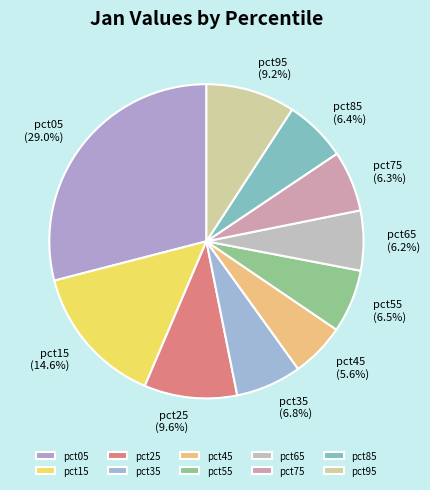

To the nearest percent, what is the average slice percentage?

10%